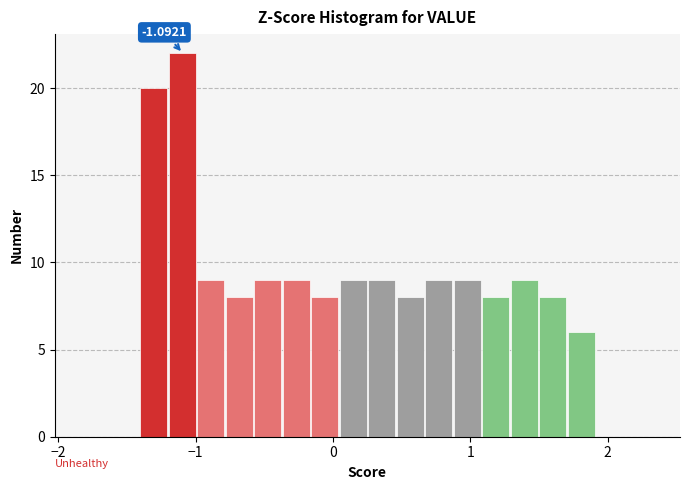

Read against the x-axis, roughly where is the centre of the tallest bar?

-1.1